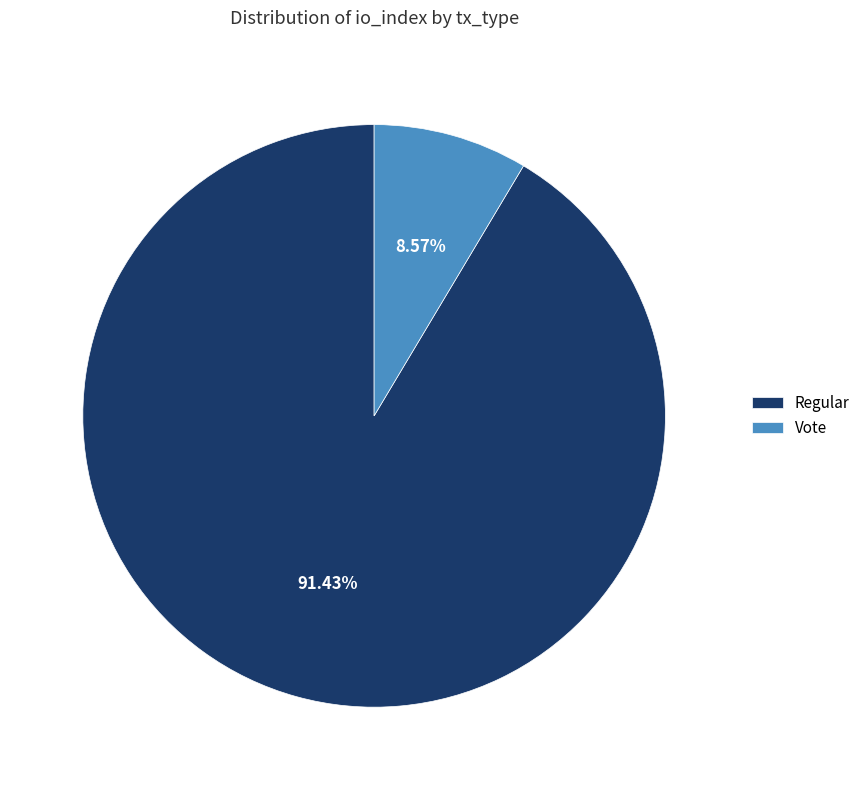

Rank the categories by value from lowest to highest.

Vote, Regular